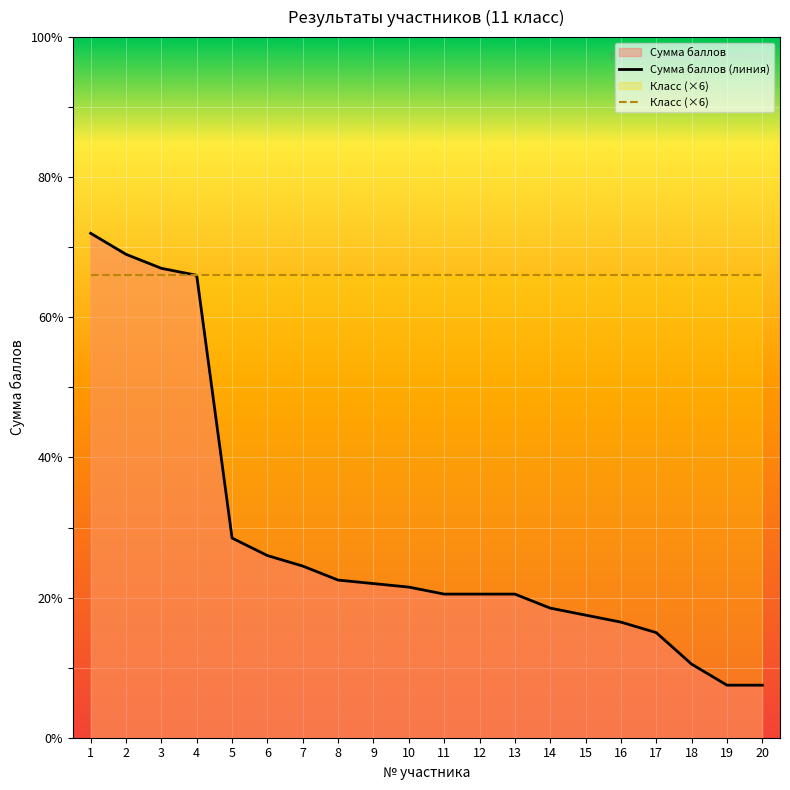

Which has a higher value, 17 or 2?

2